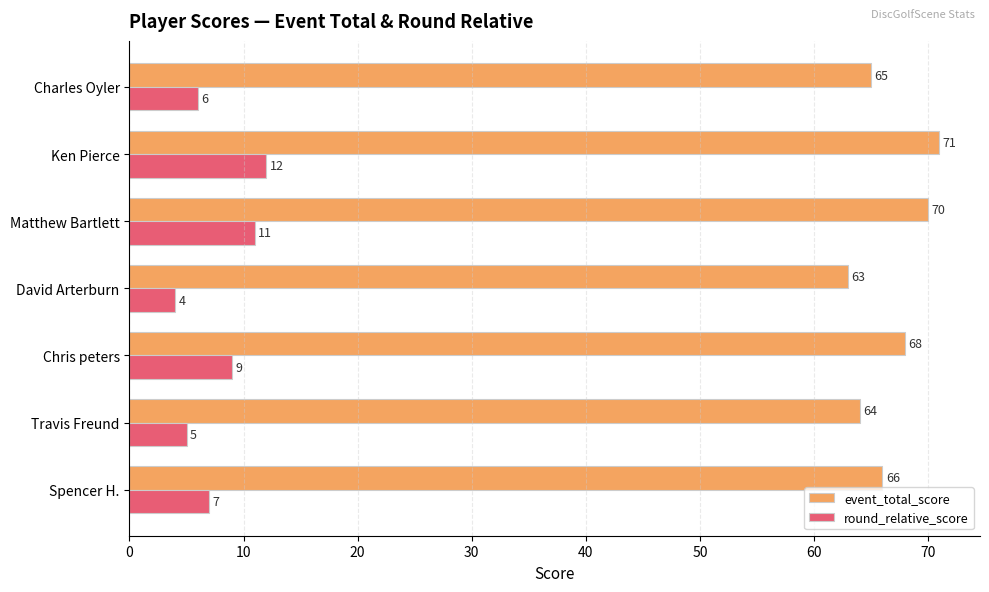

At which category is the sum across all series the highest?

Ken Pierce